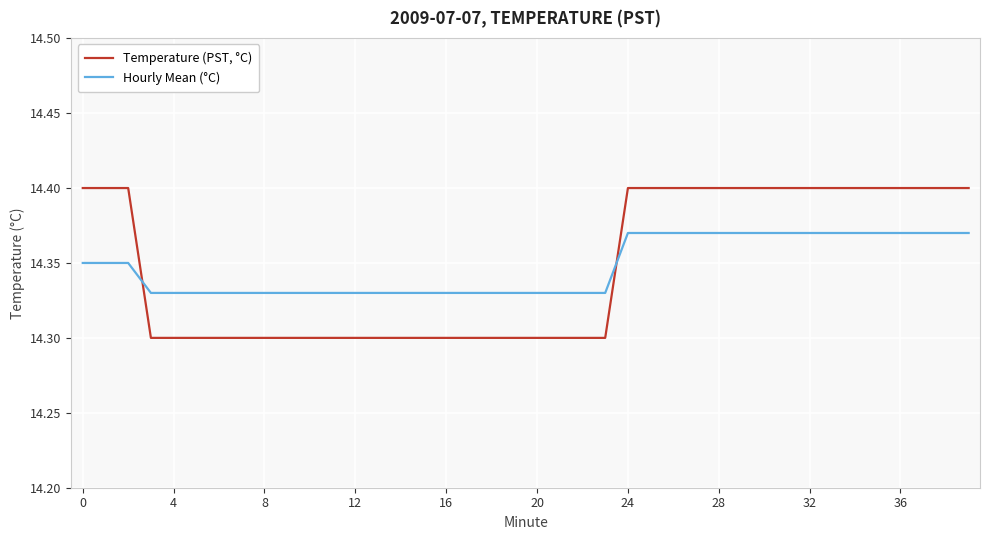

True or false: Temperature (PST, °C) and Hourly Mean (°C) intersect in this chart.

True